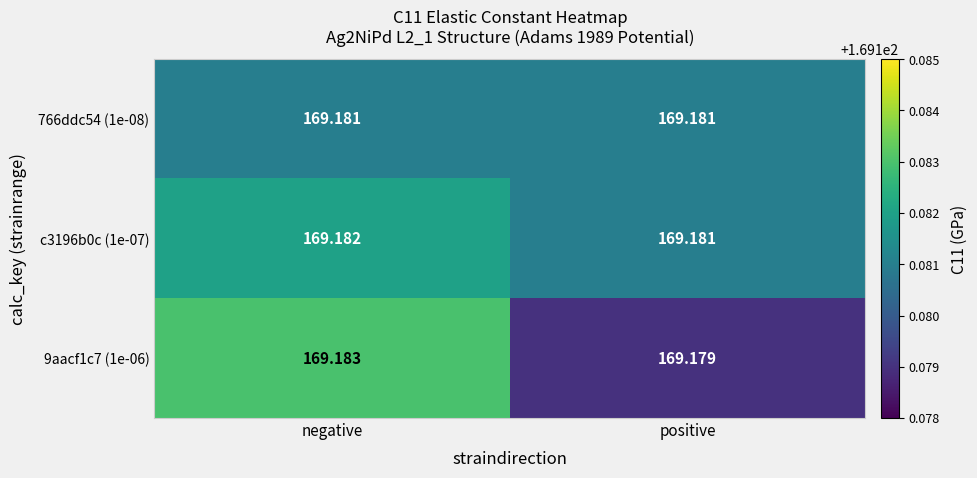

What is the maximum value shown in the chart?

169.2